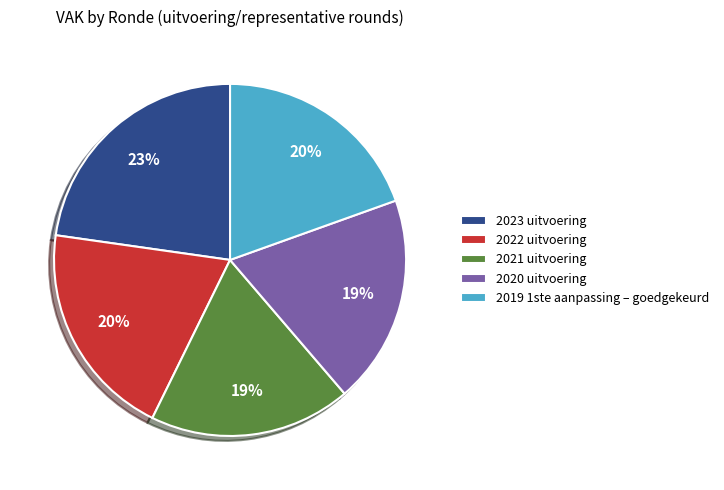

Is the sum of 2020 uitvoering and 2023 uitvoering greater than half?

No